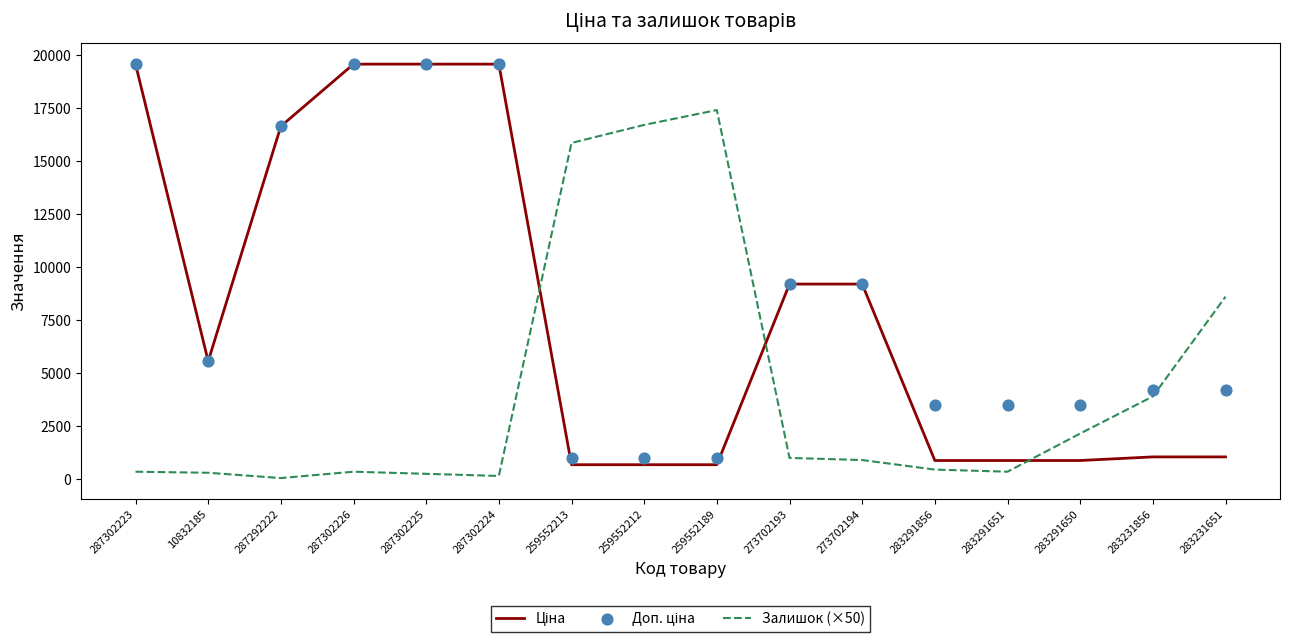

At how many categories does at least one series exceed 4848?

12